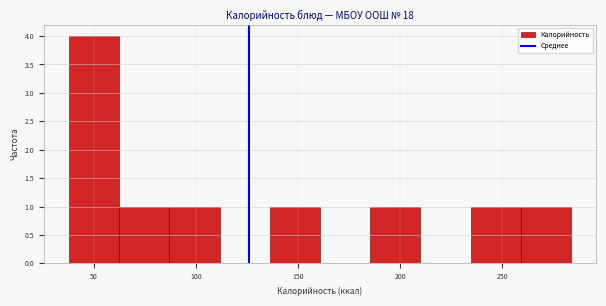

Reading left to right, list every bar in this chart as the range it spans on the x-axis followed by its height. Neither the bar edges nor the heights are printed on the chart, so give them approximately, as read against the axes.

40 to 65: 4
65 to 85: 1
85 to 110: 1
110 to 135: 0
135 to 160: 1
160 to 185: 0
185 to 210: 1
210 to 235: 0
235 to 260: 1
260 to 285: 1